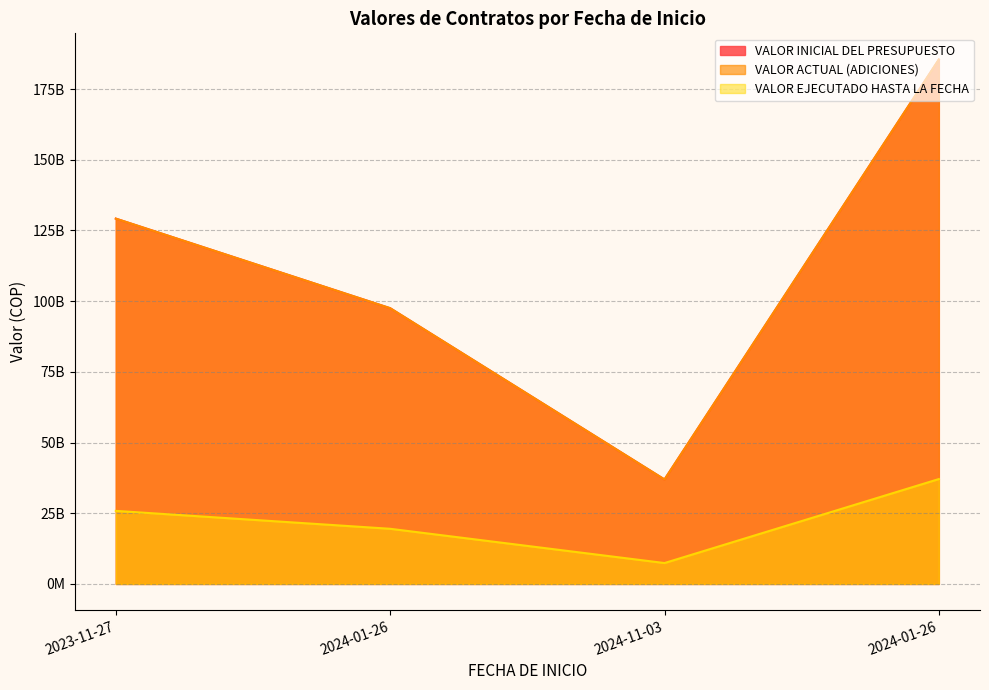

Is the value of VALOR ACTUAL (ADICIONES) at 2024-01-26 greater than the value of VALOR INICIAL DEL PRESUPUESTO at 2024-01-26?

No